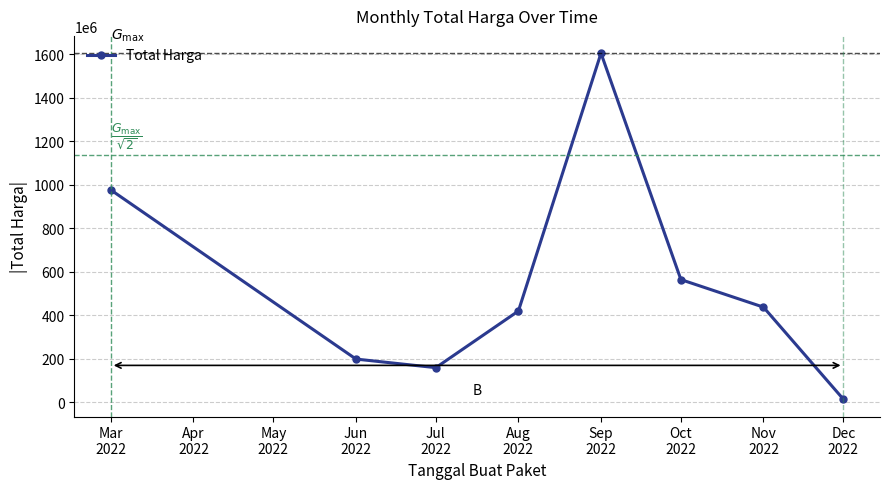

True or false: the data has more than 2 interior local peaks.

False